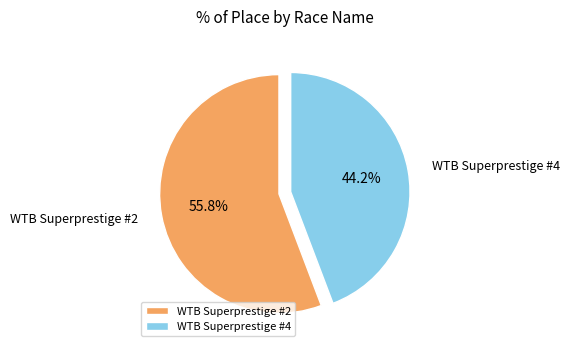

Is it true that WTB Superprestige #2 is 50% of the pie?

False